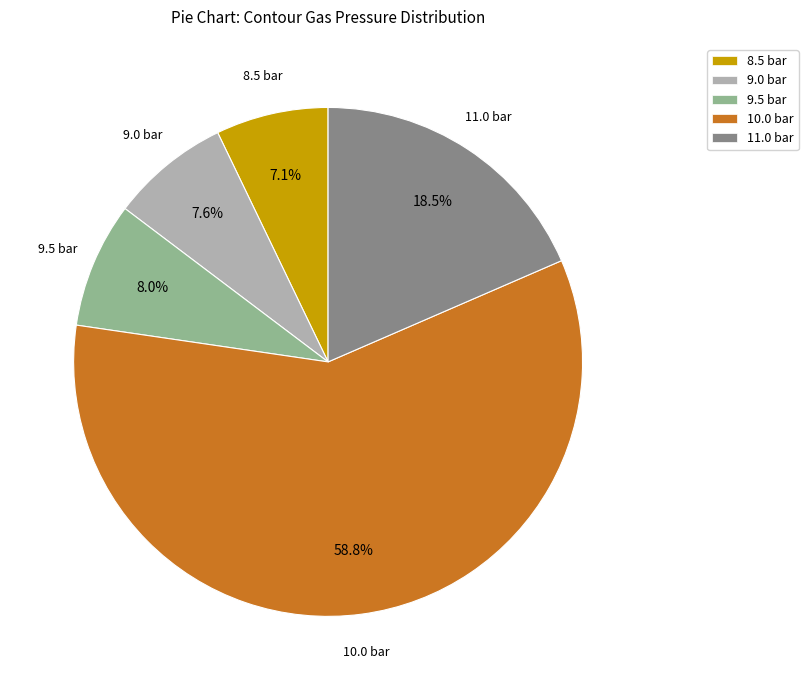

What is the ratio of the value at 10.0 bar to the value at 11.0 bar?

3.2